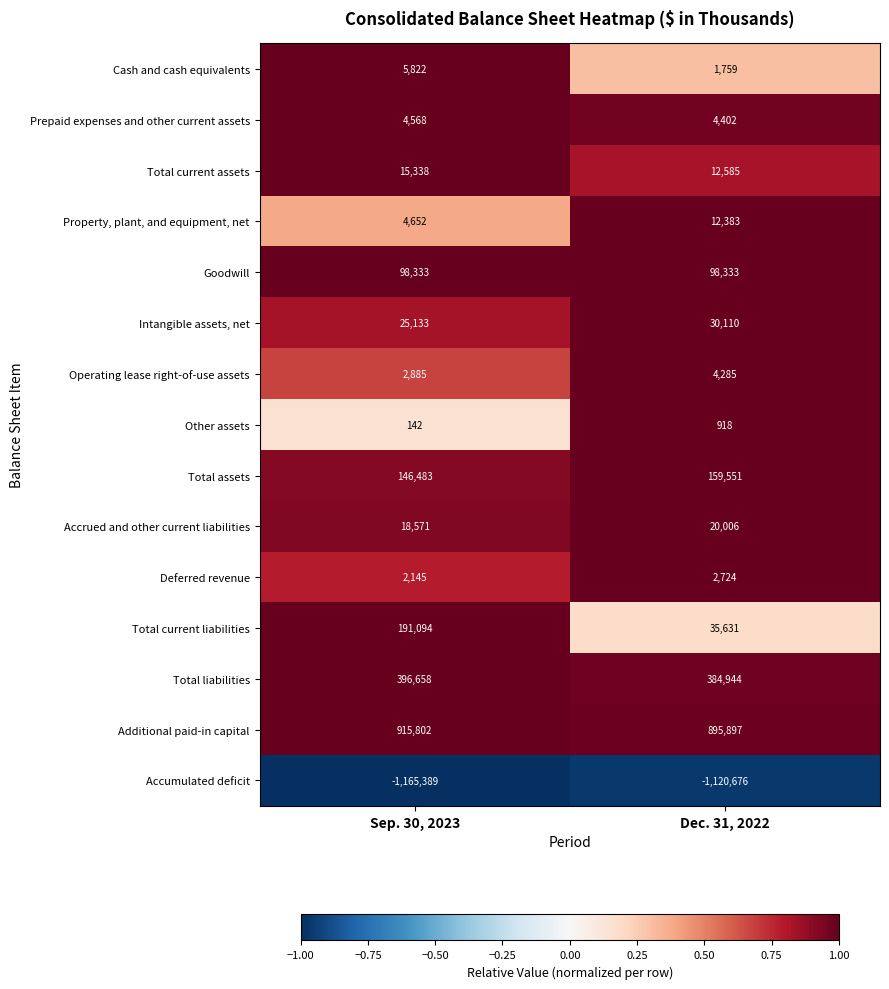

What is the difference between the maximum and minimum values in the Prepaid expenses and other current assets series?

166